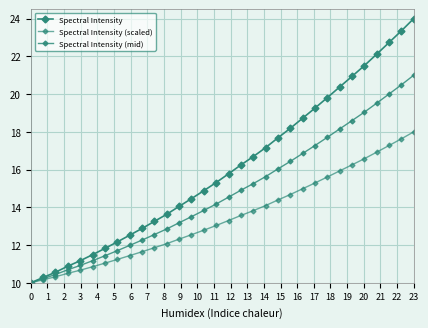

What is the value of the Spectral Intensity (scaled) point at the 22nd from the left?

14.7